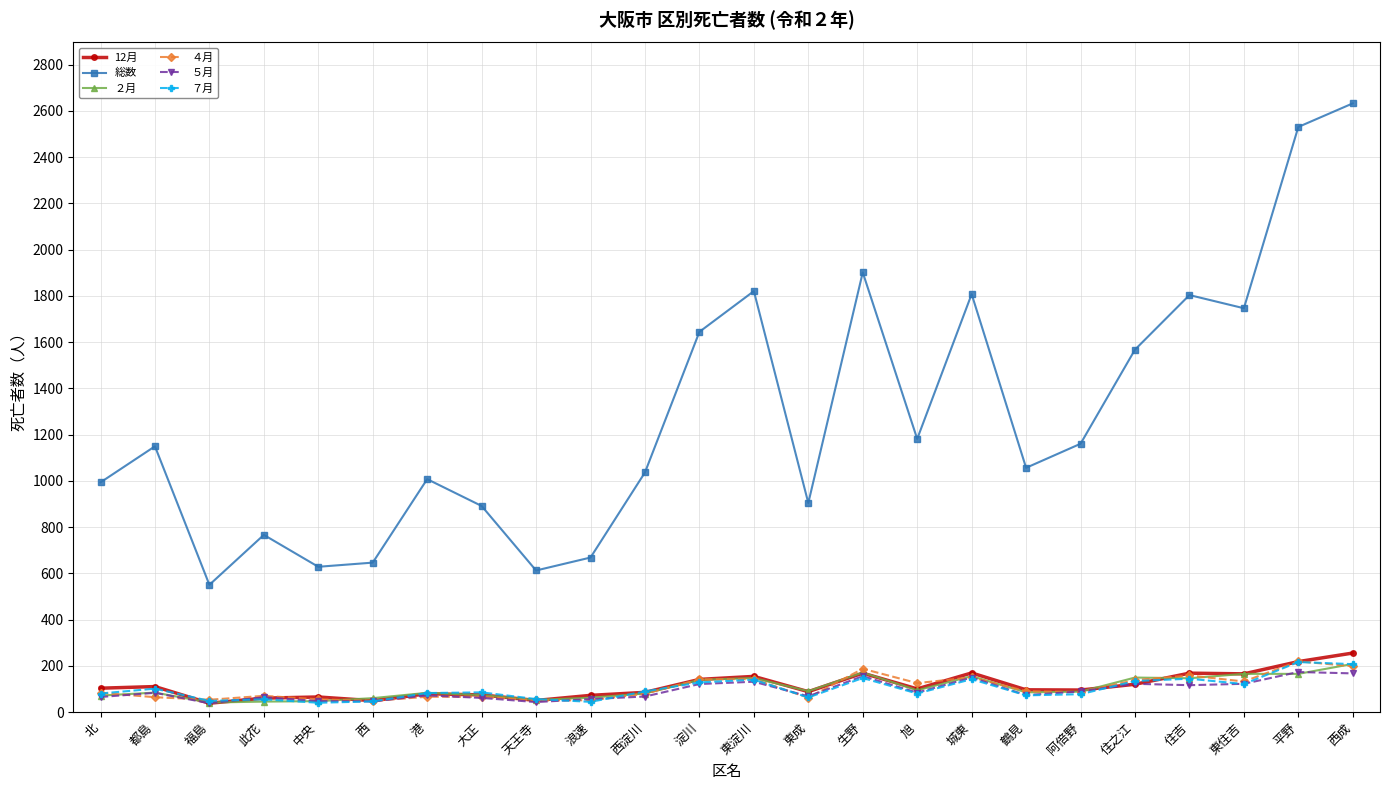

What is the sum of all 12月 values?

2722